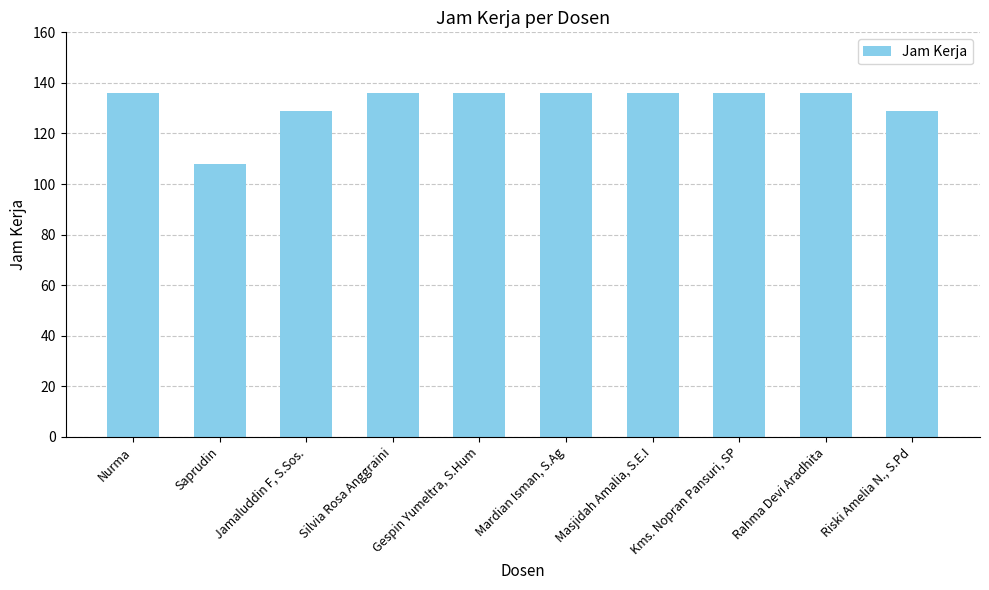

How many series are shown in this chart?

1